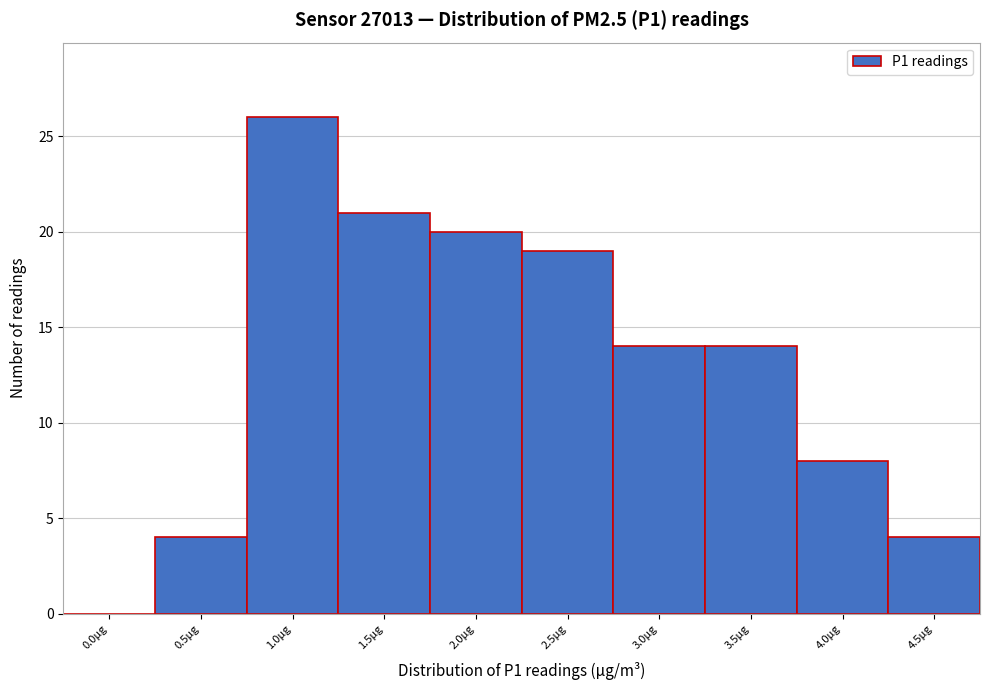

At which category does the chart reach its peak across all series?

1.0µg